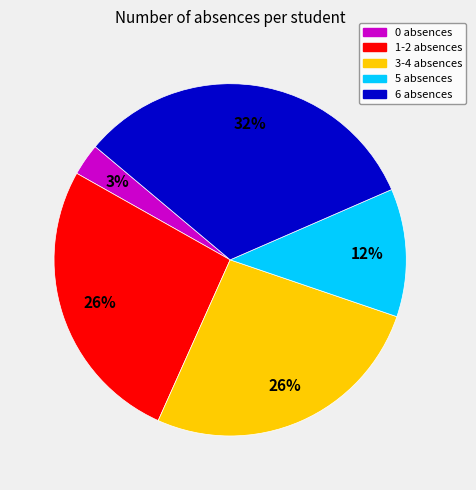

Count the number of slices in the pie.

5